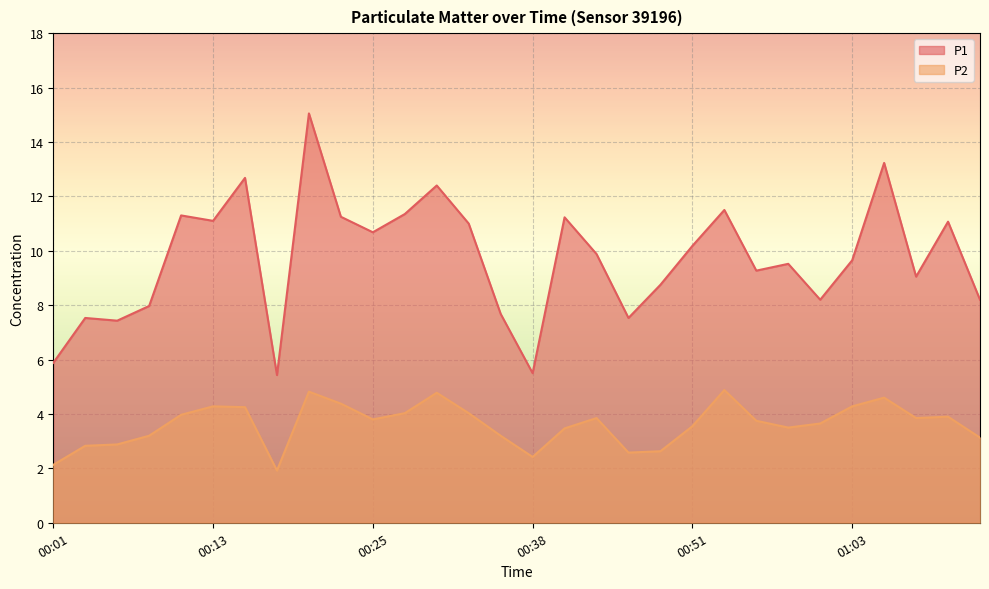

The value of P1 at 00:35 is 7.7. True or false?

True